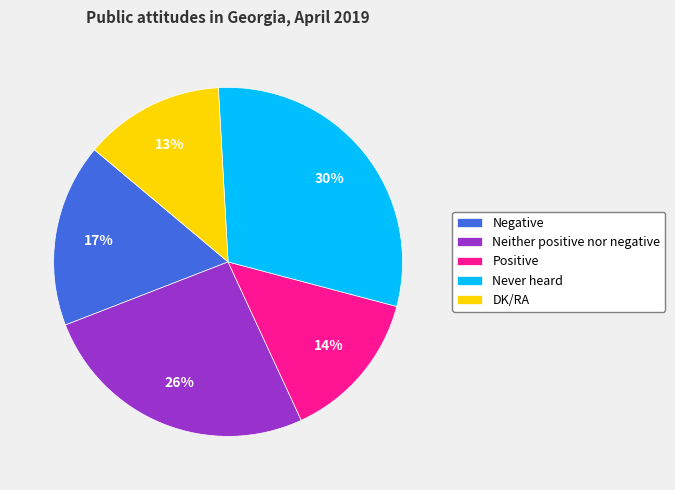

What percentage is the Negative slice, to the nearest percent?

17%